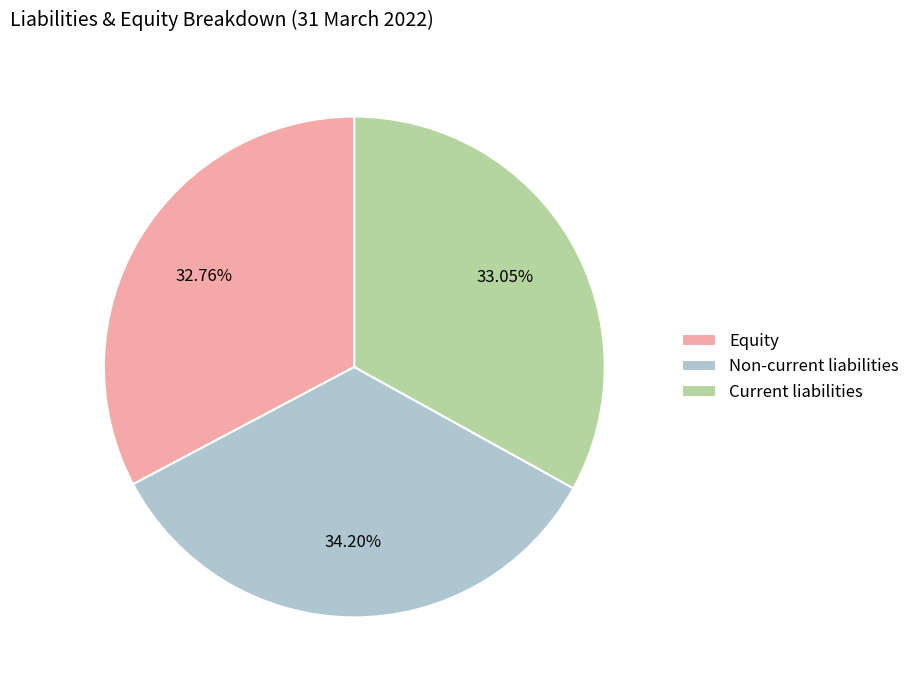

Is there a majority slice in this chart?

No